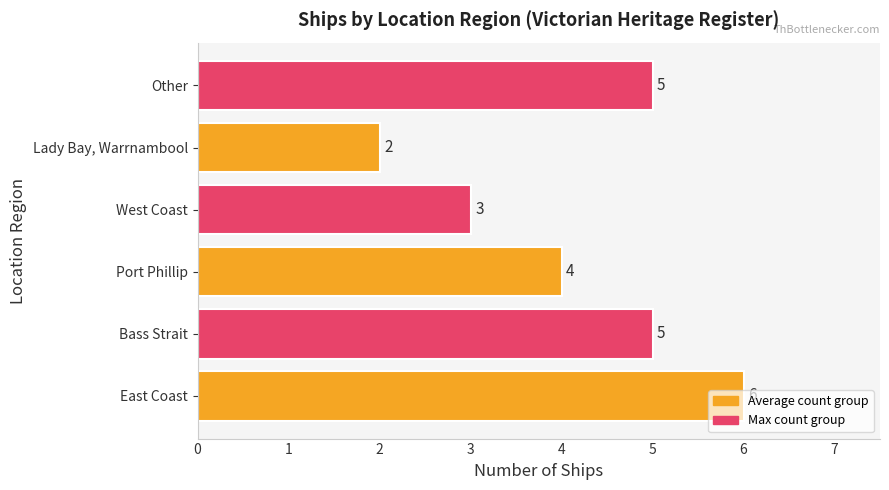

What is the difference between the maximum and minimum values?

4